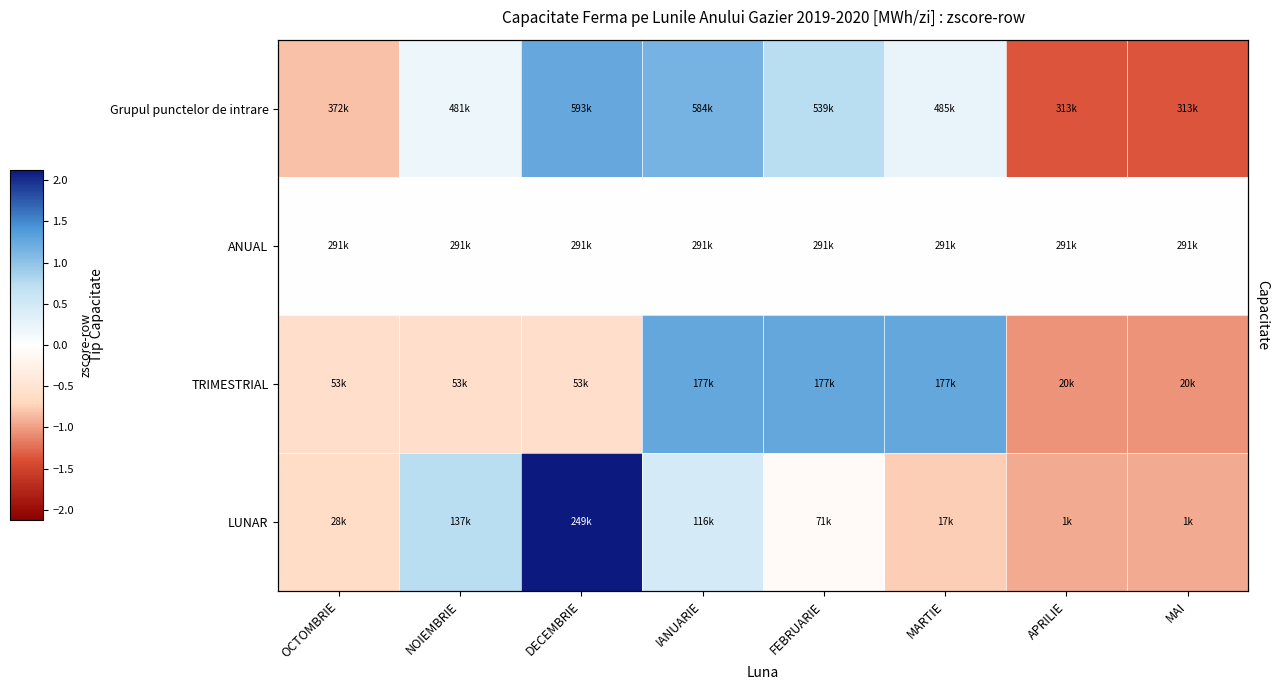

Read the LUNAR value at OCTOMBRIE.

-0.6